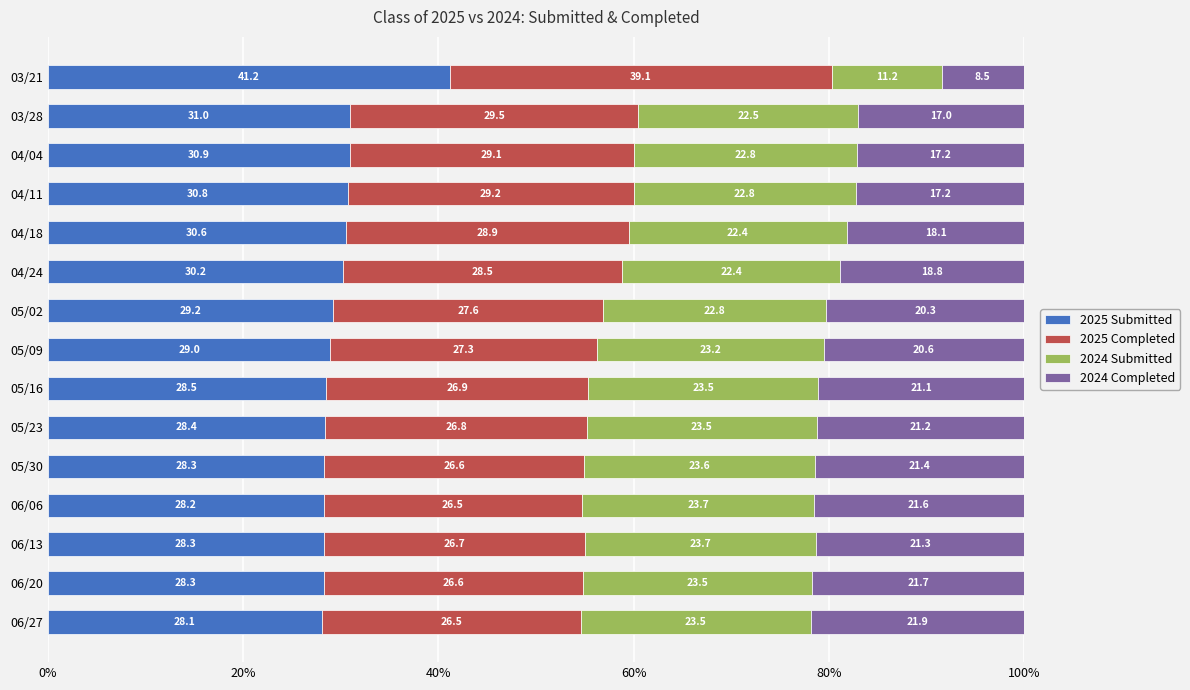

What is the total value across all series at 05/16?

100.0